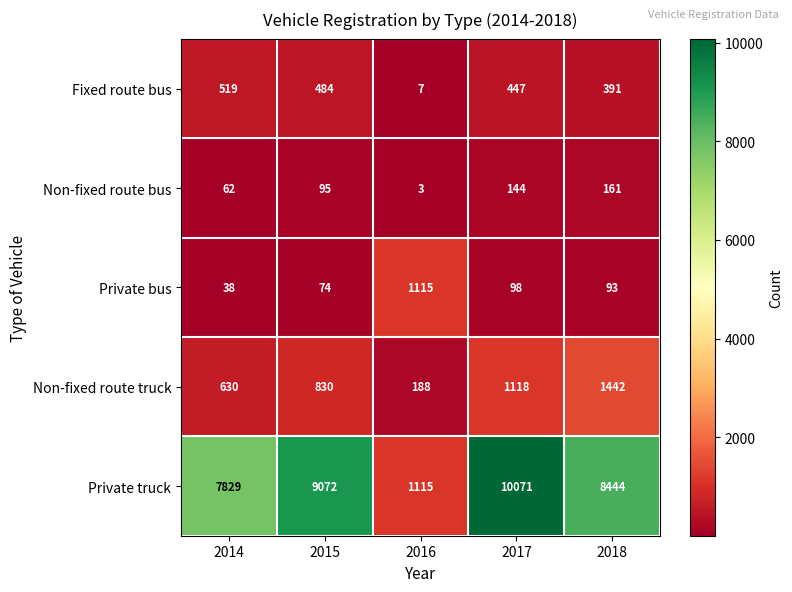

Between 2015 and 2018, which series saw the biggest shift?

Private truck